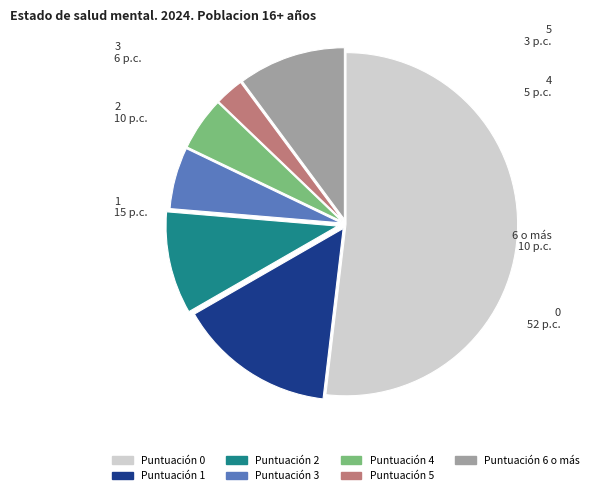

Approximately how many times larger is the value at 0 compared to 6 o más?

5.1